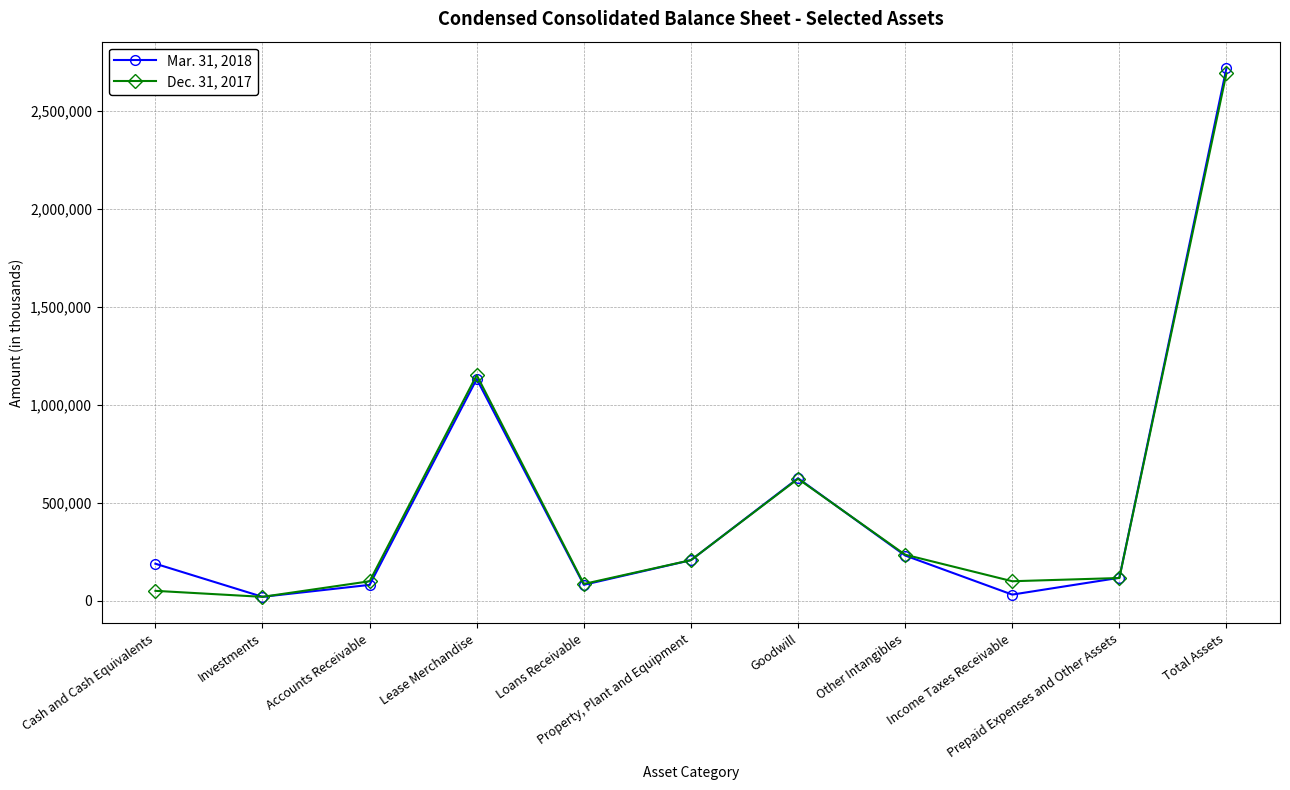

What is the label of the 6th point from the right?

Property, Plant and Equipment